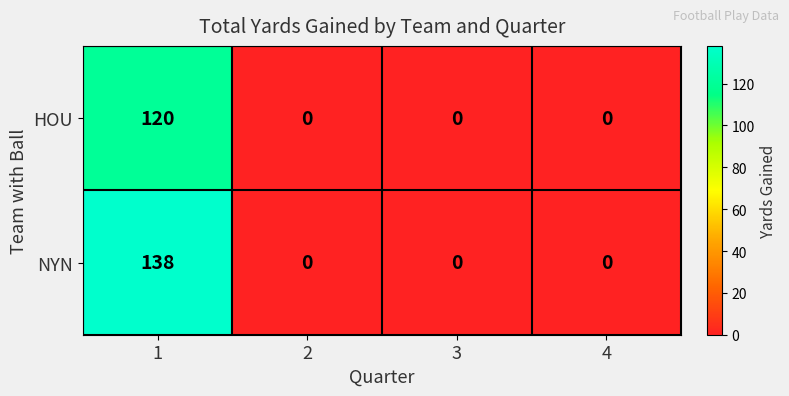

Reading right to left, what are all the values shown in this chart?

HOU: 4=0	3=0	2=0	1=120
NYN: 4=0	3=0	2=0	1=138